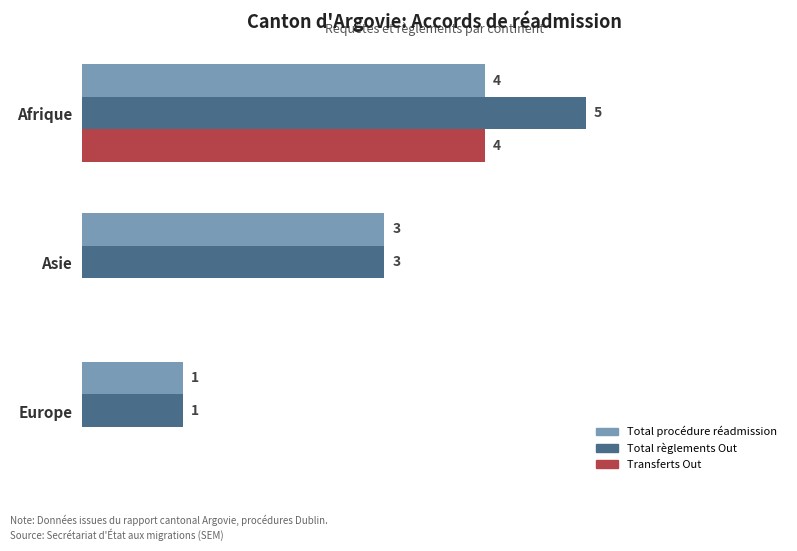

Which category has the highest value in the Total procédure réadmission series?

Afrique